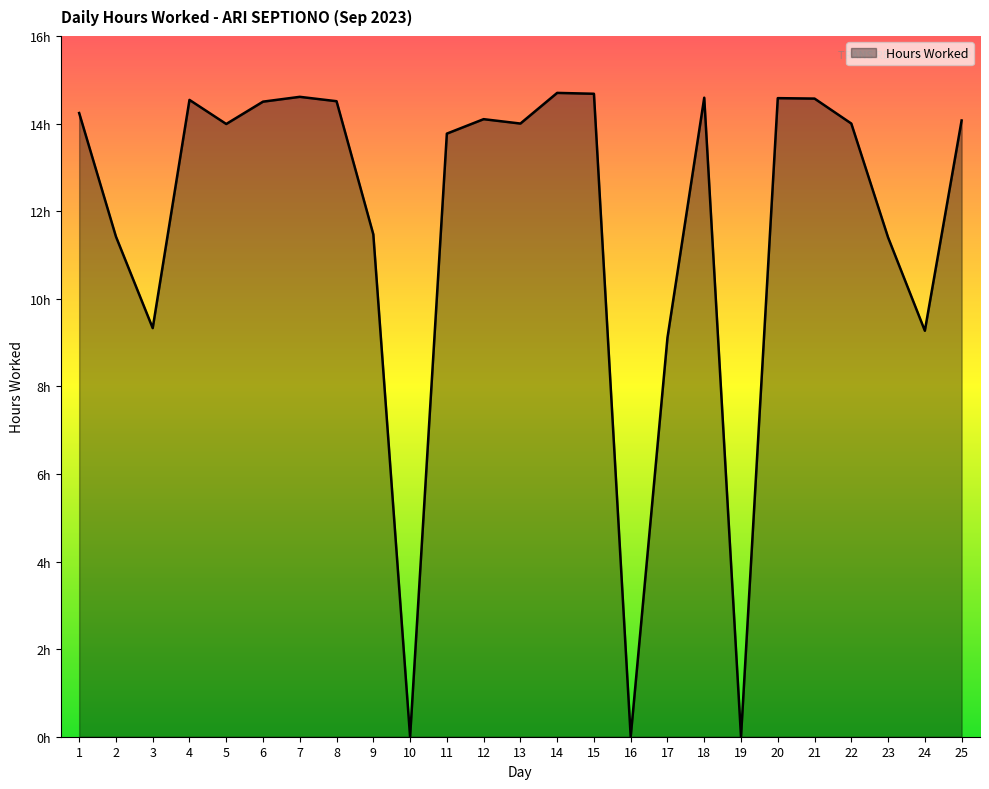

Is this an area chart (filled region under the line)?

Yes